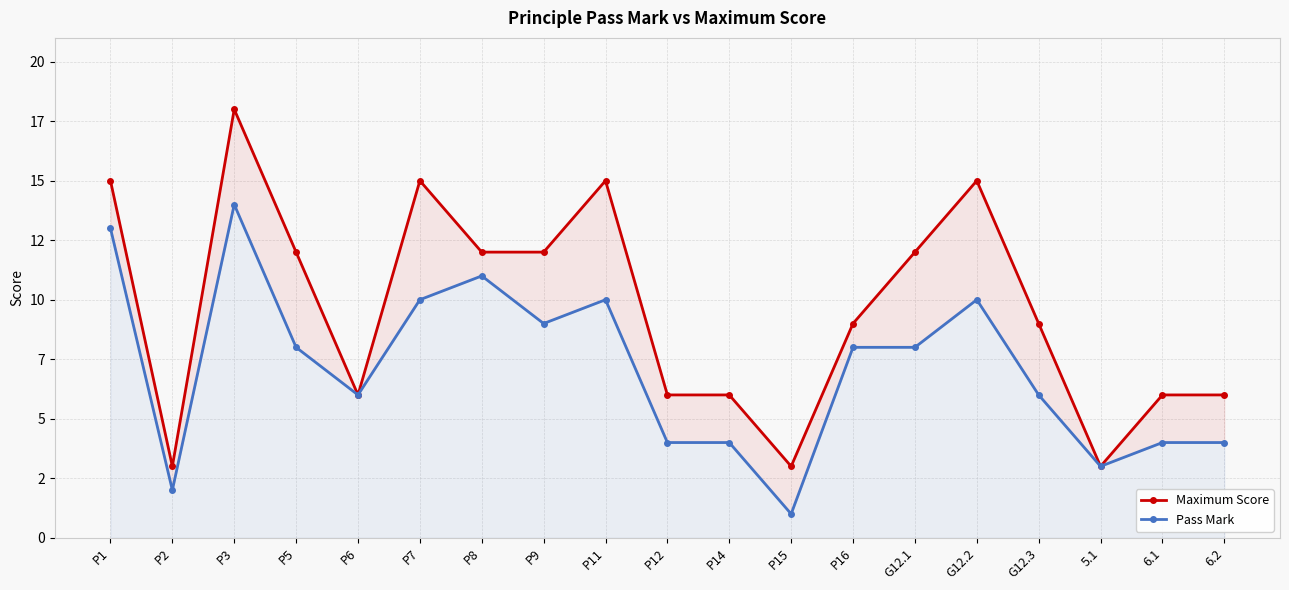

At which category is the sum across all series the highest?

P3